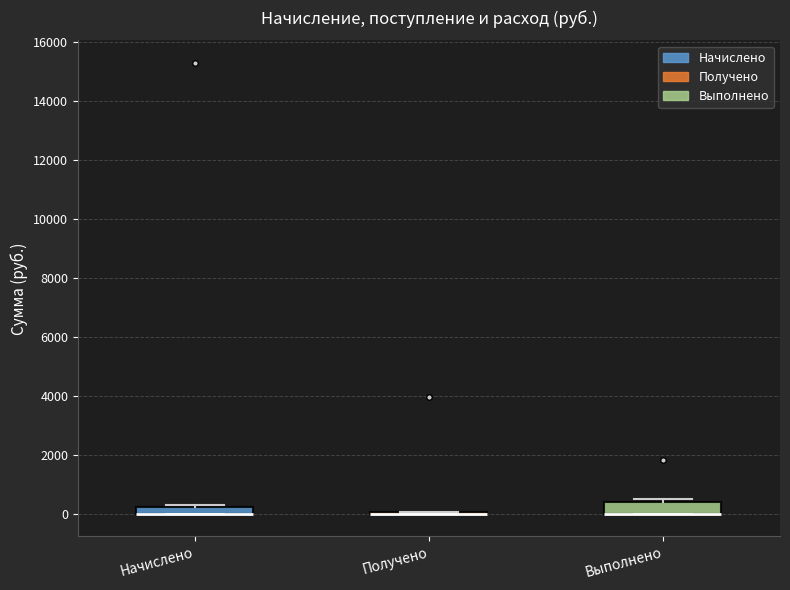

Where is the lower edge of the box for Начислено on the y-axis? The values are not printed on the chart, so give them approximately, as read against the axis.

0